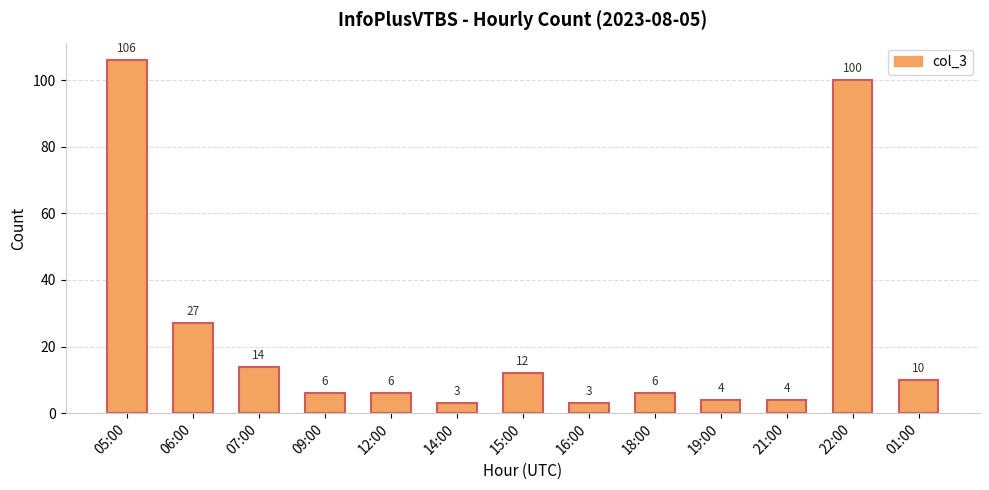

Reading right to left, list all the values displayed in this chart.

10	100	4	4	6	3	12	3	6	6	14	27	106